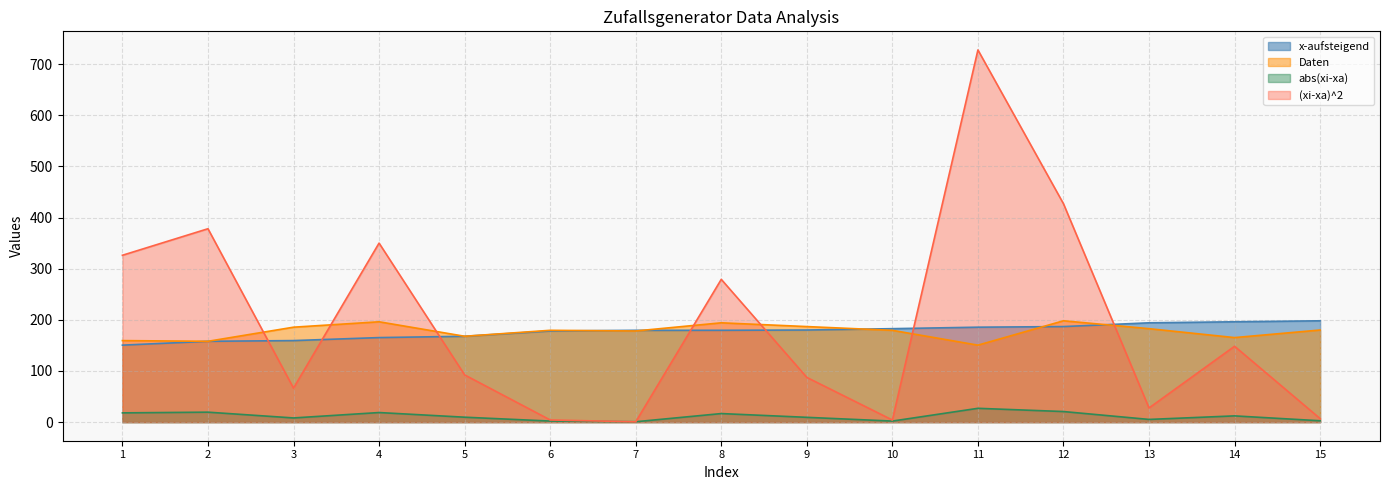

At how many categories does at least one series exceed 48?

15